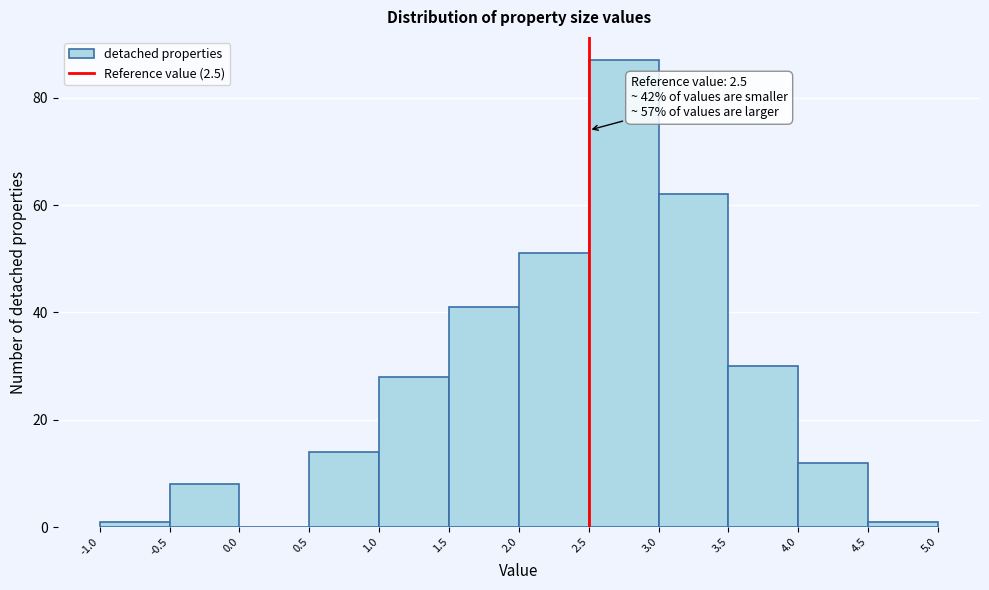

Which range on the x-axis has the tallest bar?

2.5 to 3.0